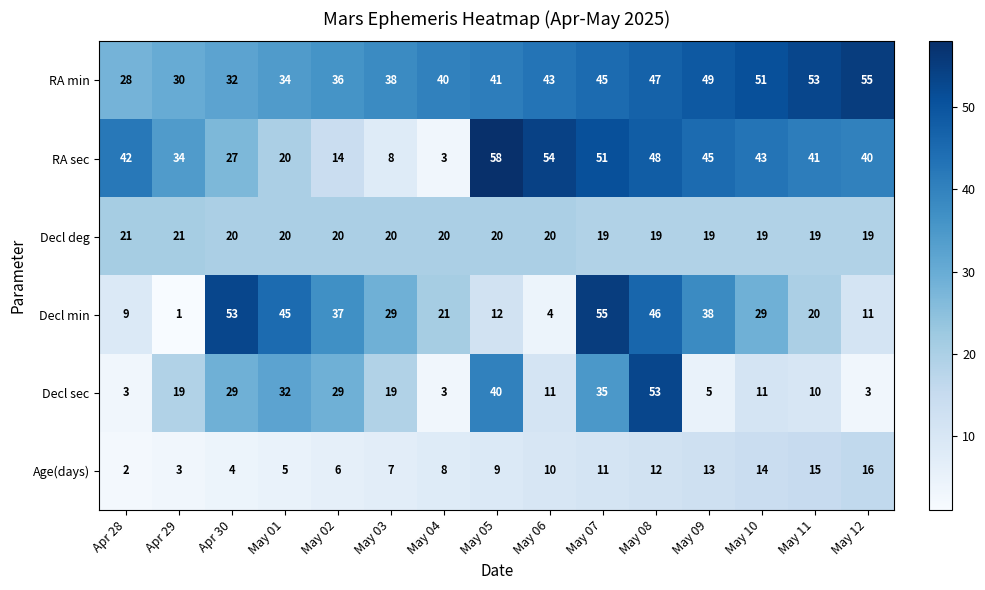

Which series has the largest range (max minus min)?

RA sec